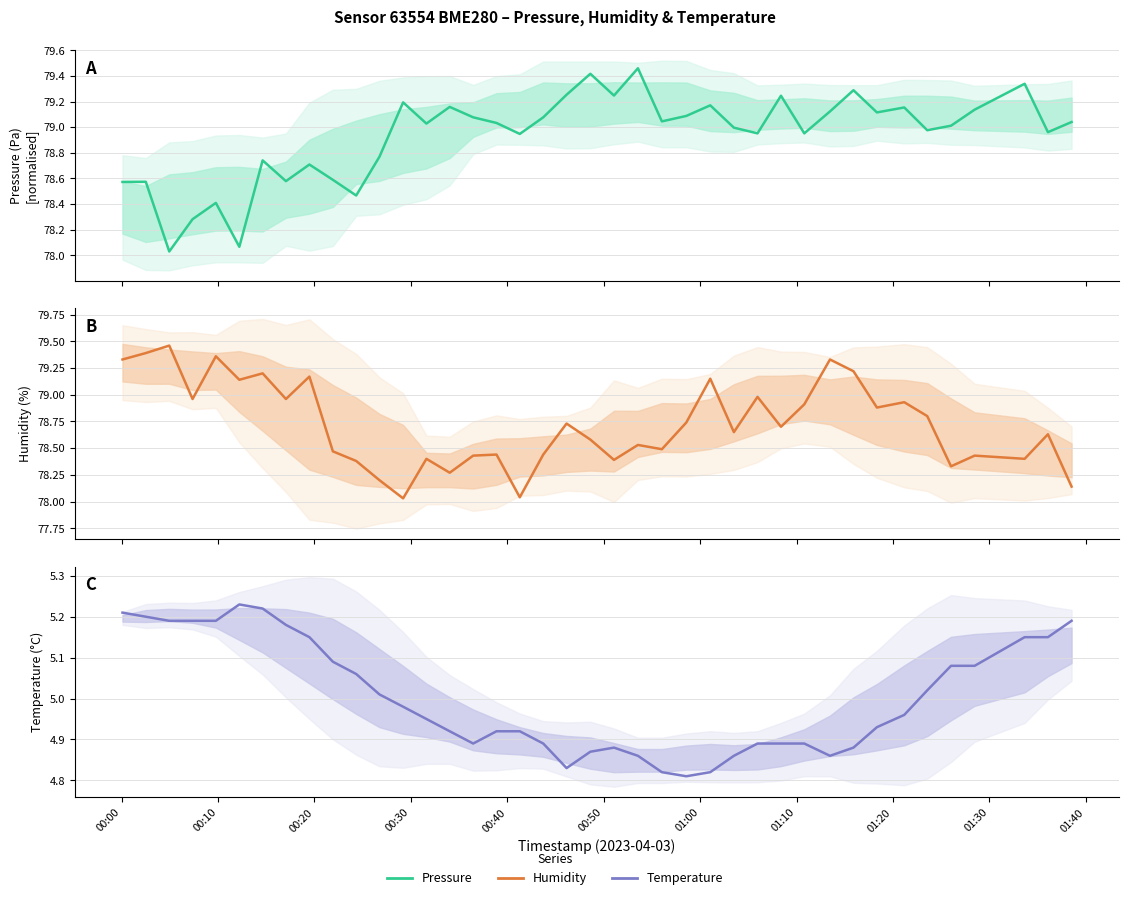

True or false: pressure and humidity intersect in this chart.

True